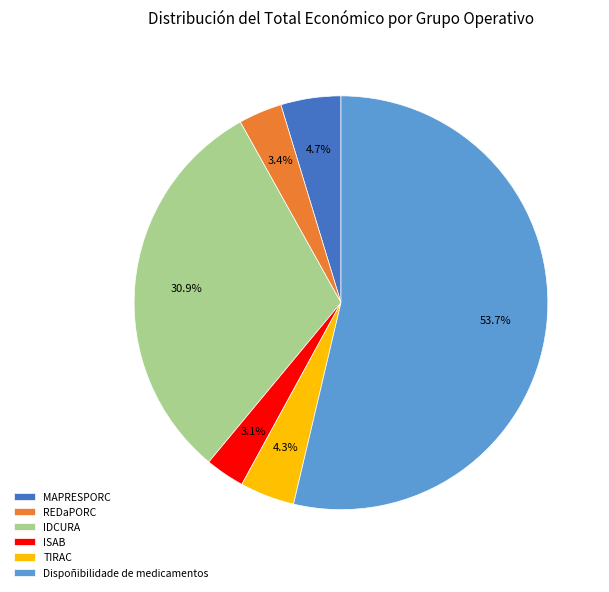

Do IDCURA and ISAB together represent more than half of the pie?

No